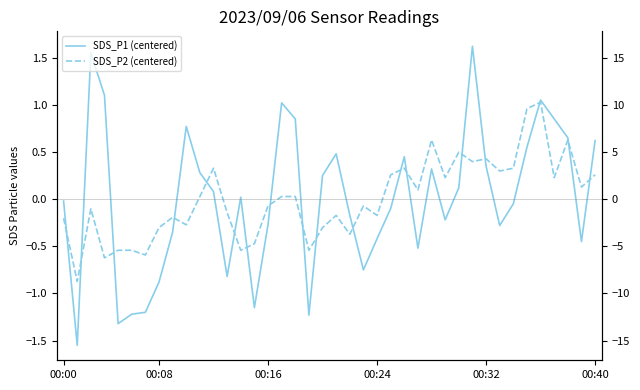

What is the smallest value displayed?

-1.6